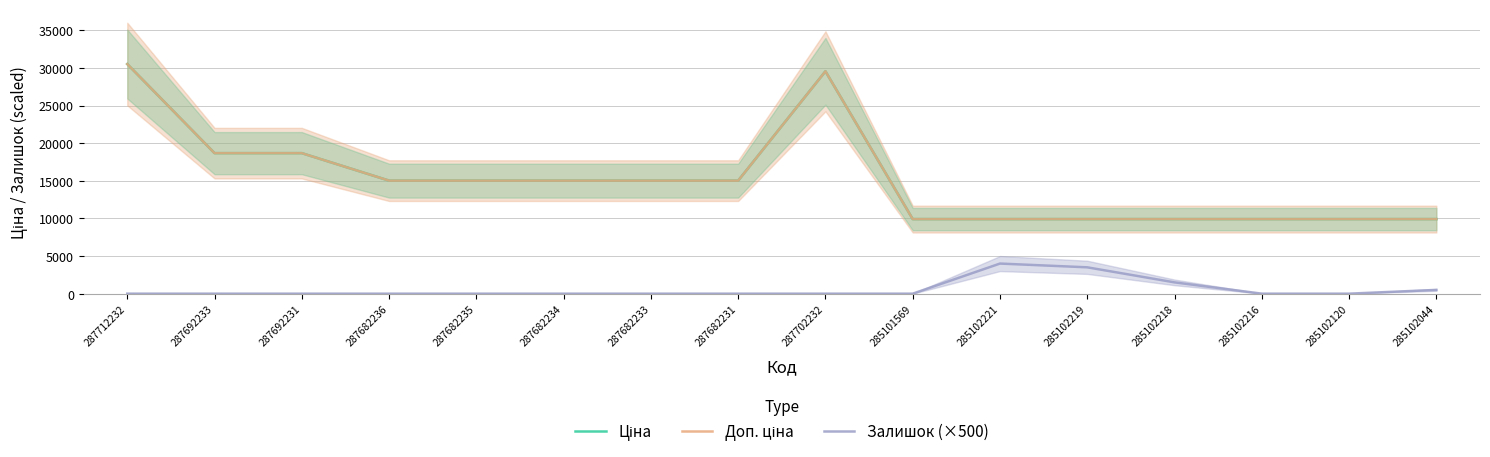

Where is the first local maximum for Доп. ціна?

287702232